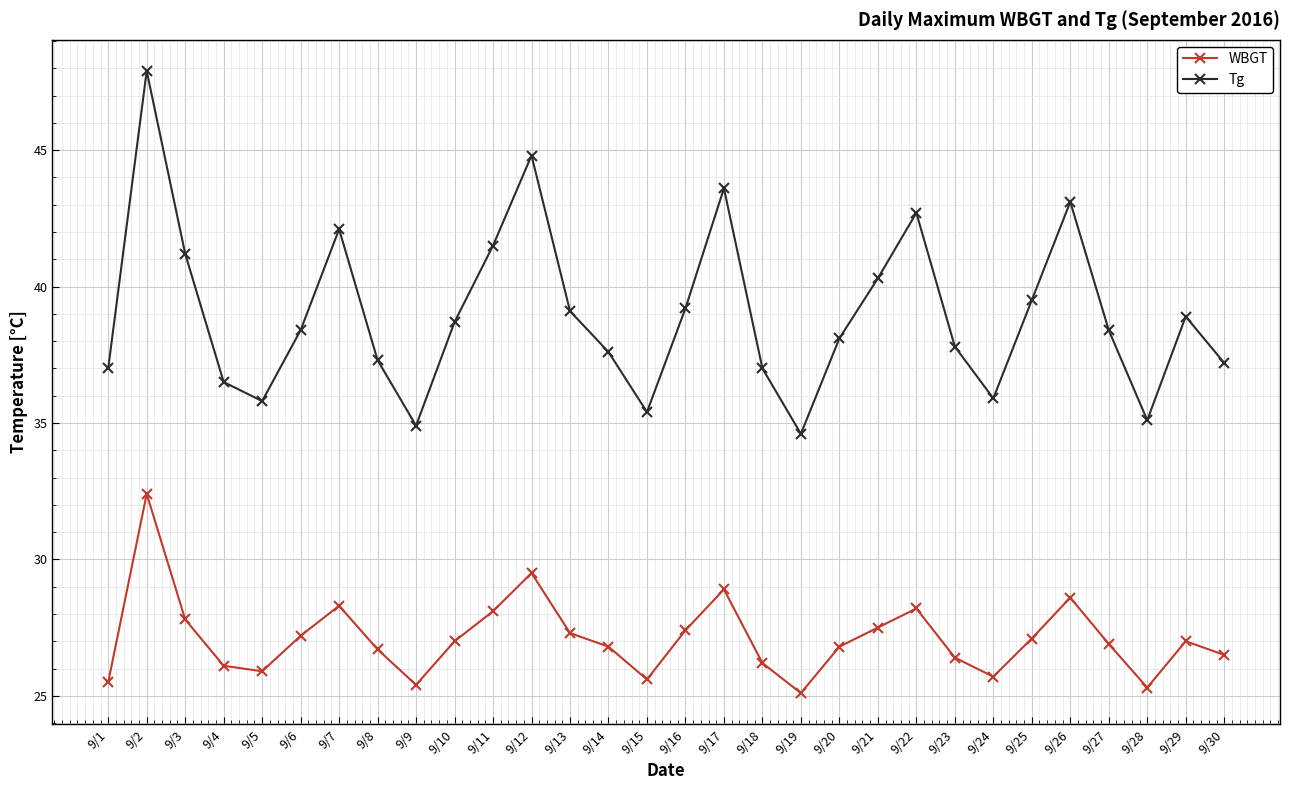

What is the value of the Tg point at the 11th from the left?

41.5